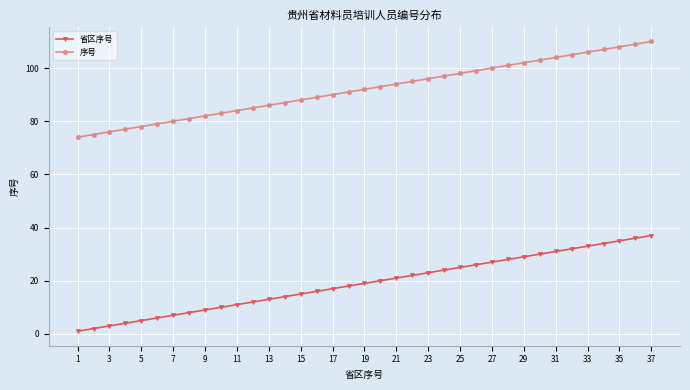

What is the sum of all 序号 values?

3404